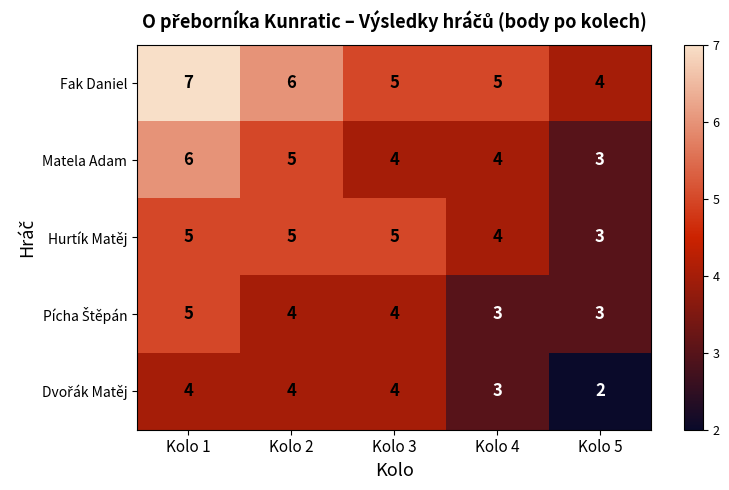

How many series are shown in this chart?

5